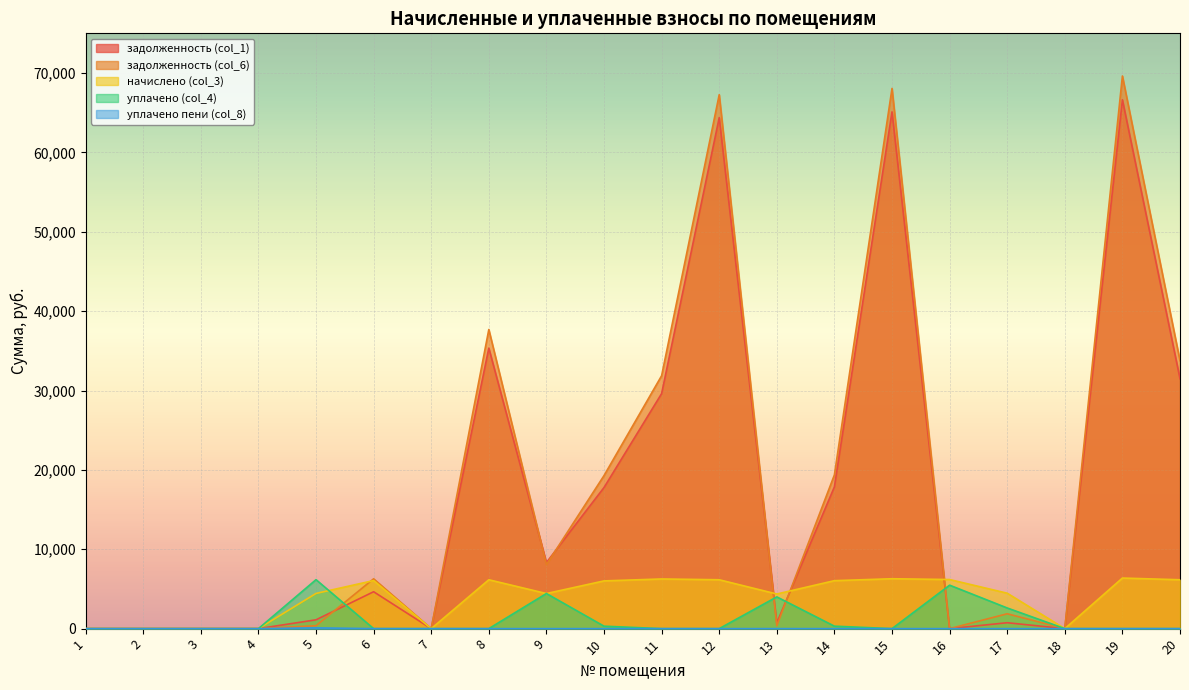

Which has a higher value, 12 or 14?

12